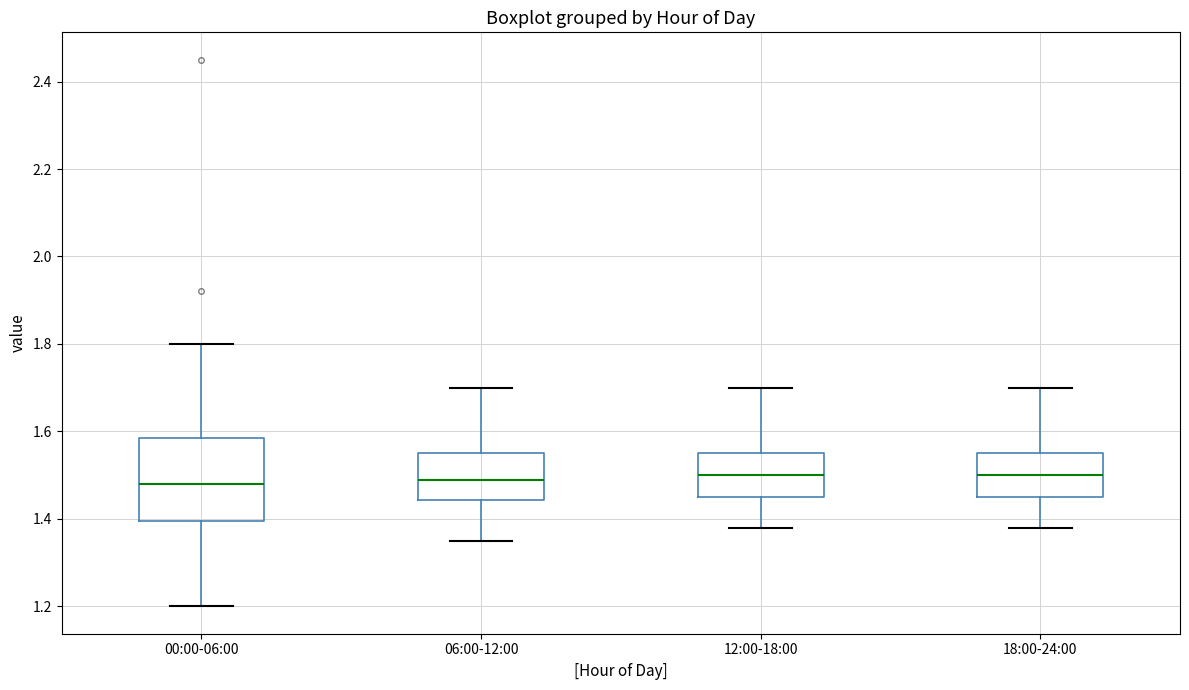

Which box is the tallest, from its lower edge to its upper edge?

00:00-06:00